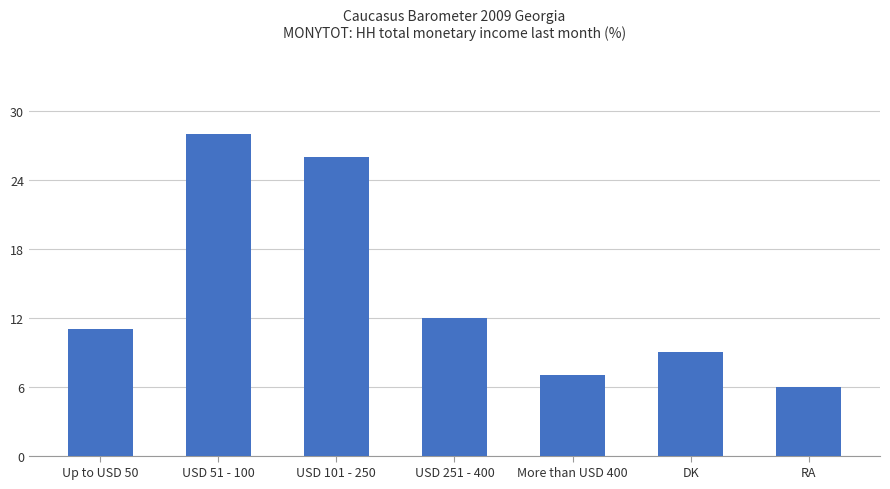

At which label is the value closest to 17?

USD 251 - 400